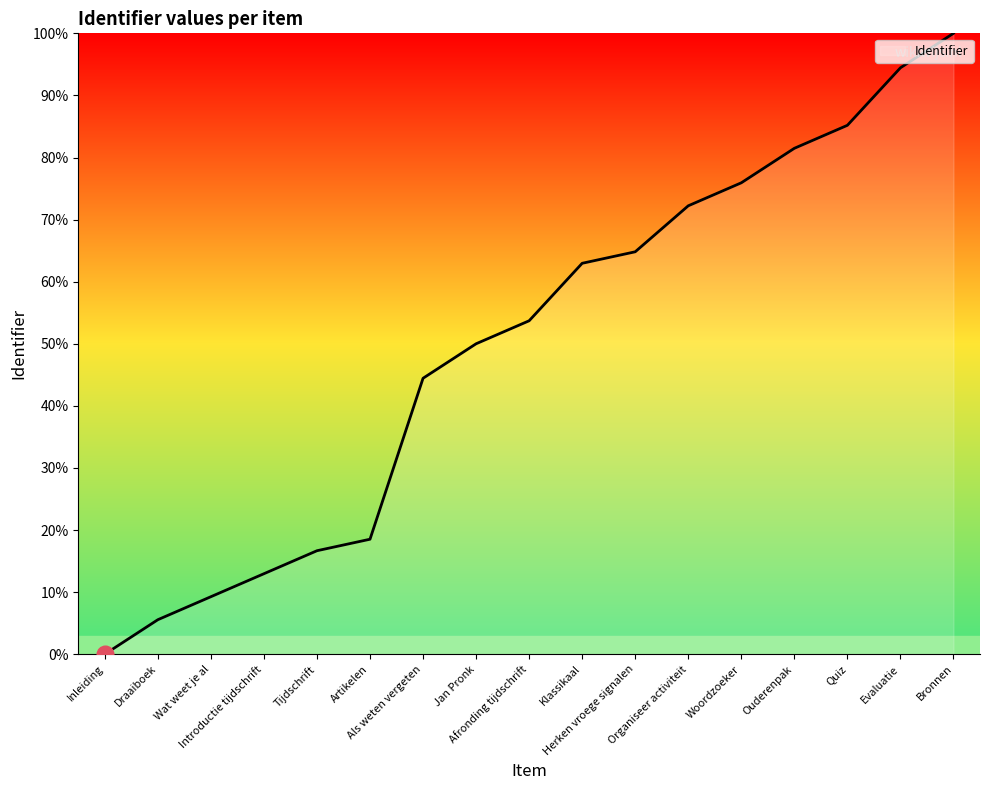

What is the greatest value displayed?

100.0